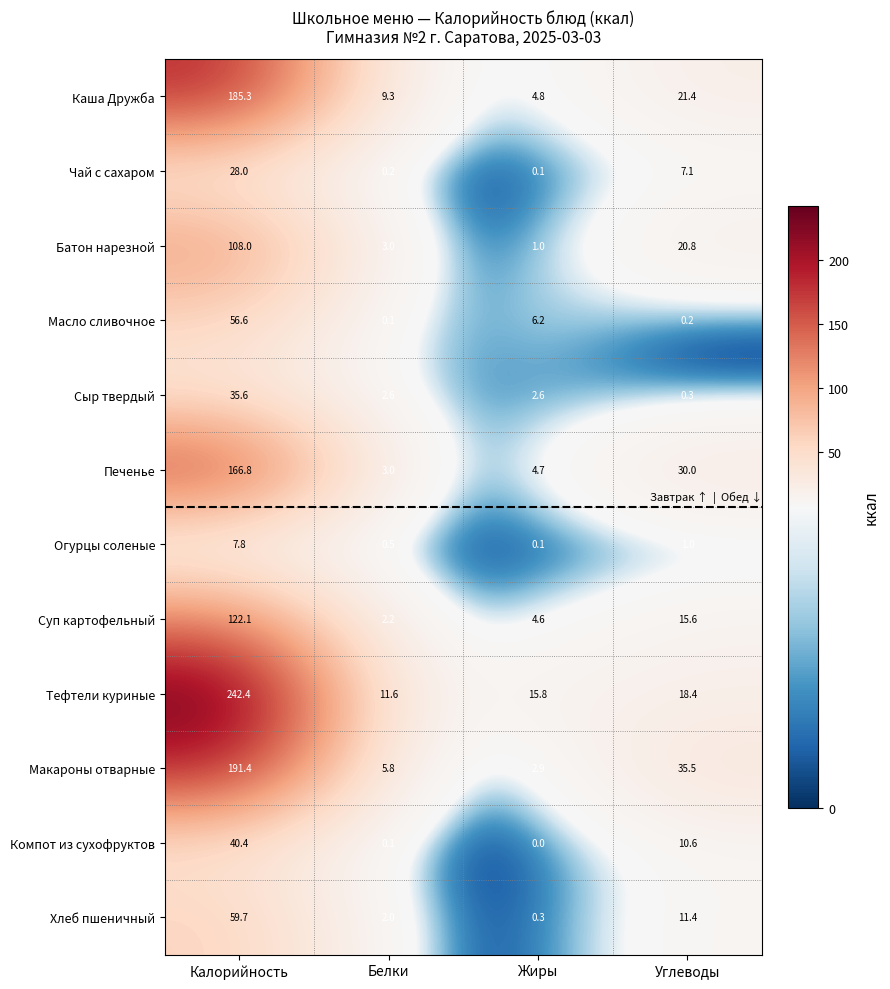

List the labels in order of Каша Дружба value, largest first.

Калорийность, Углеводы, Белки, Жиры